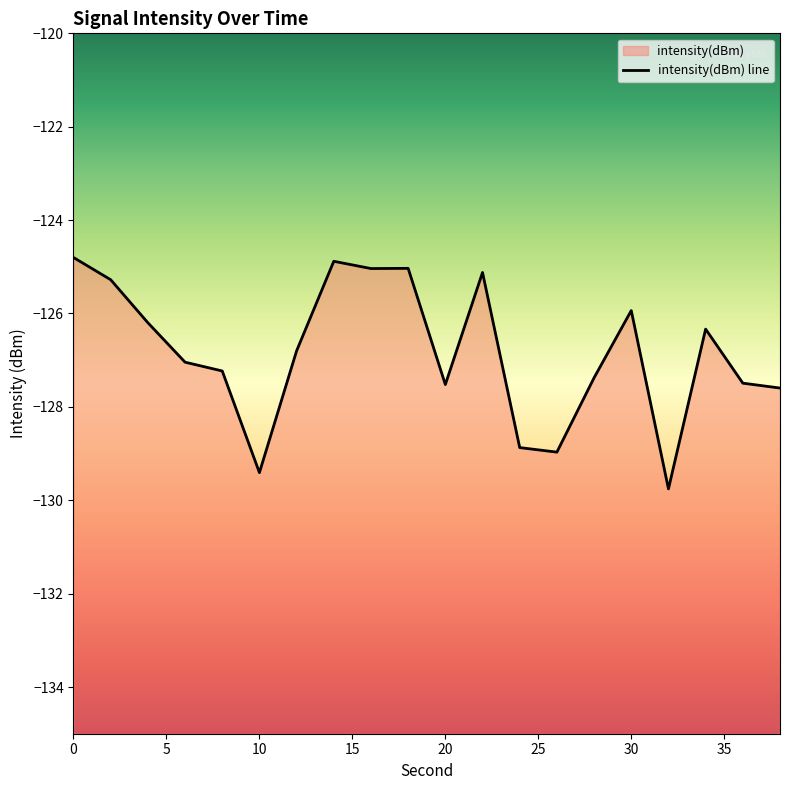

Reading left to right, extract all data points from this chart.

0=-124.8	2=-125.3	4=-126.2	6=-127.0	8=-127.2	10=-129.4	12=-126.8	14=-124.9	16=-125.0	18=-125.0	20=-127.5	22=-125.1	24=-128.9	26=-129.0	28=-127.4	30=-125.9	32=-129.8	34=-126.3	36=-127.5	38=-127.6